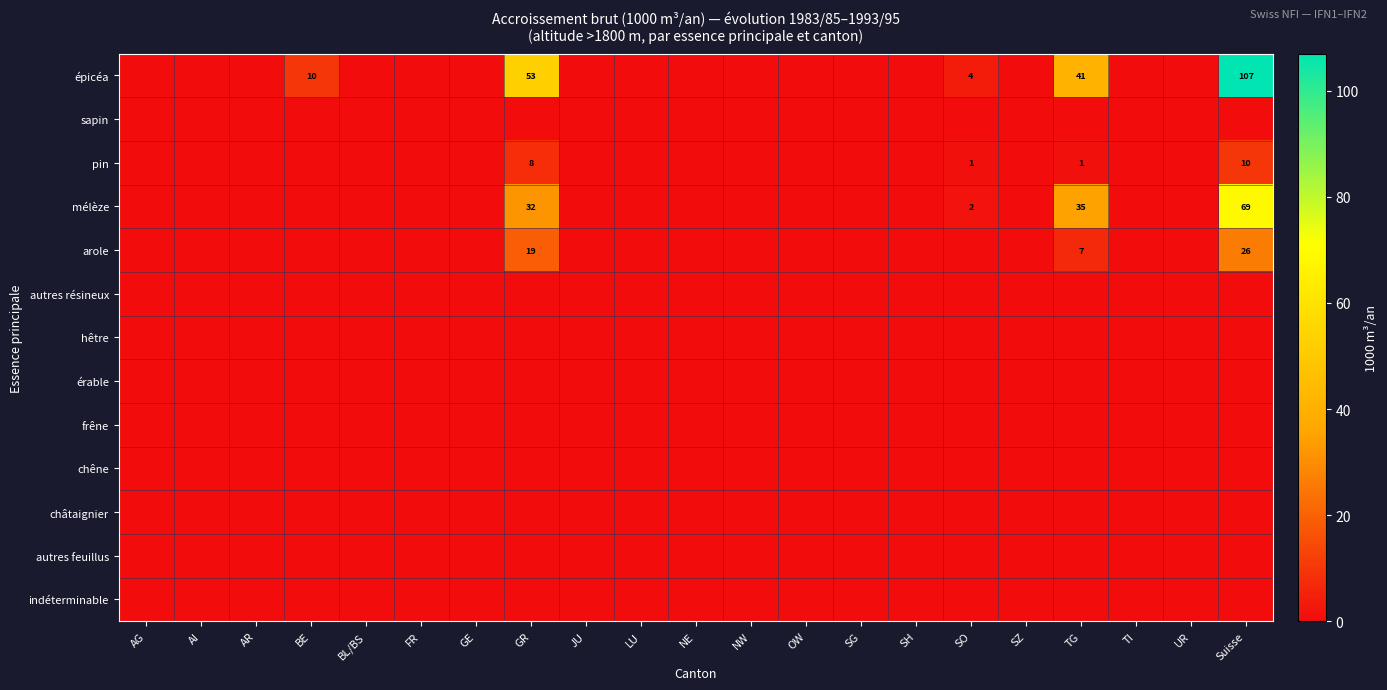

Between LU and GR, which is larger?

GR